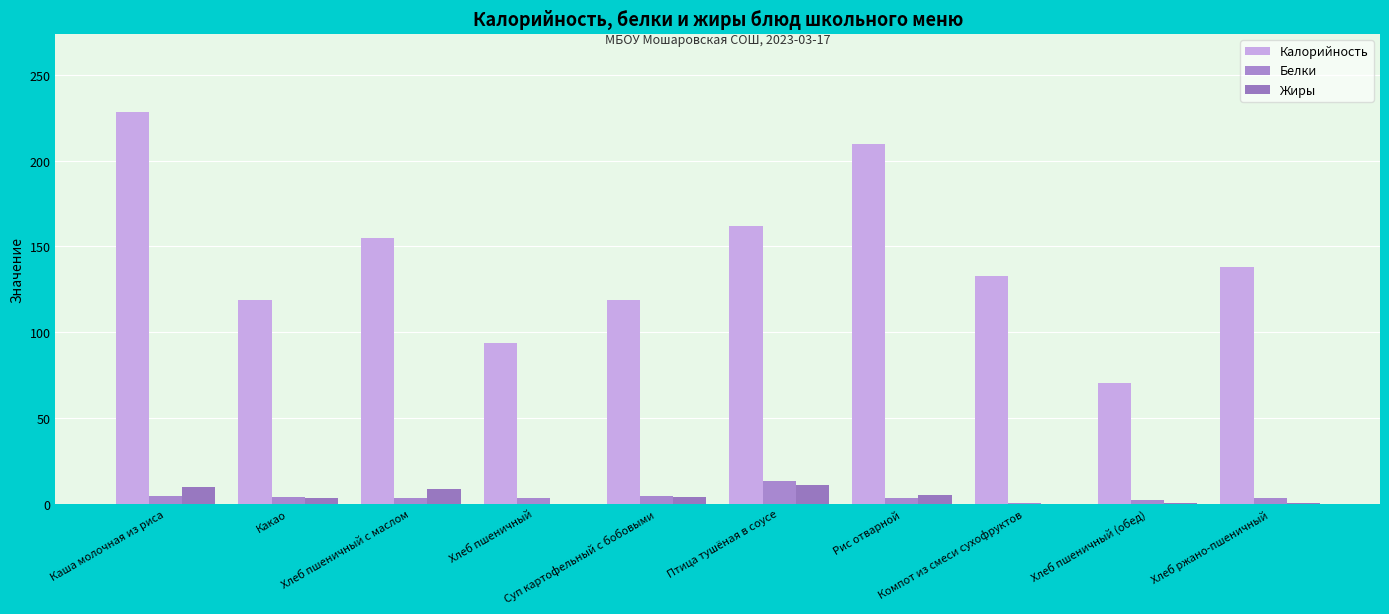

What is the difference between the second highest and second lowest values in the Жиры series?

9.7